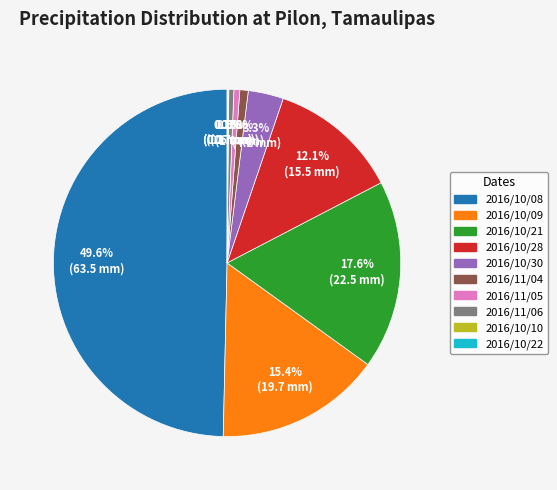

Which slice is the largest?

2016/10/08